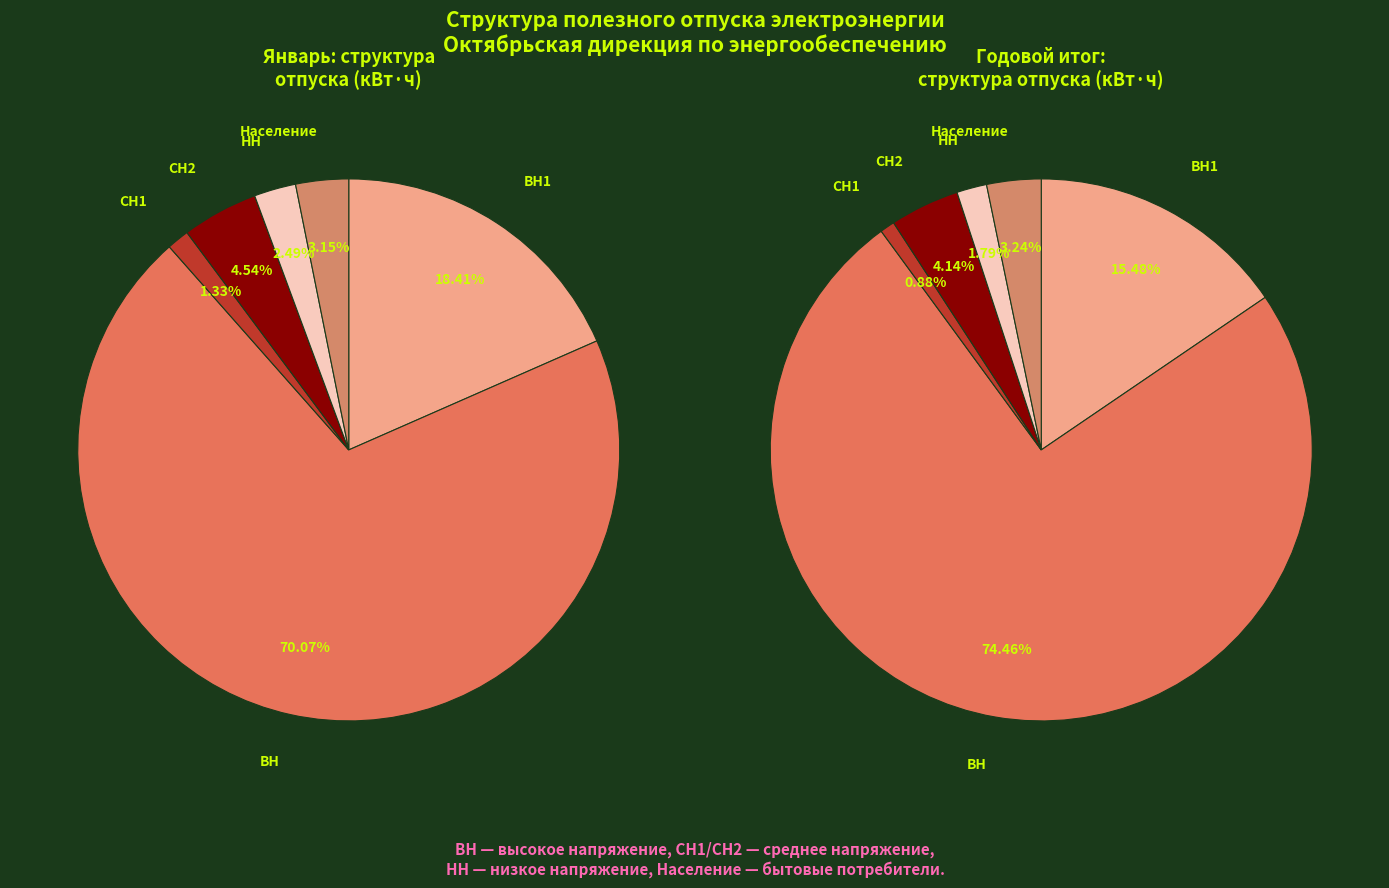

To the nearest percent, what percentage of the pie is НН?

2%